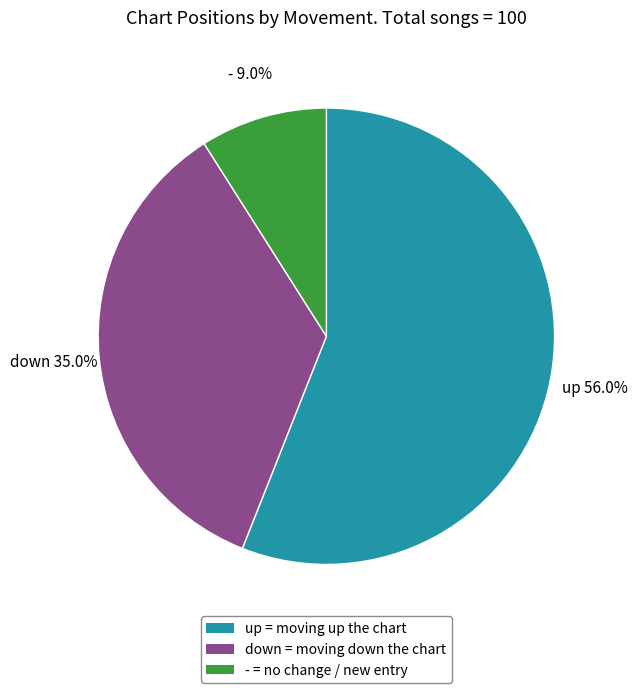

Count the number of slices in the pie.

3